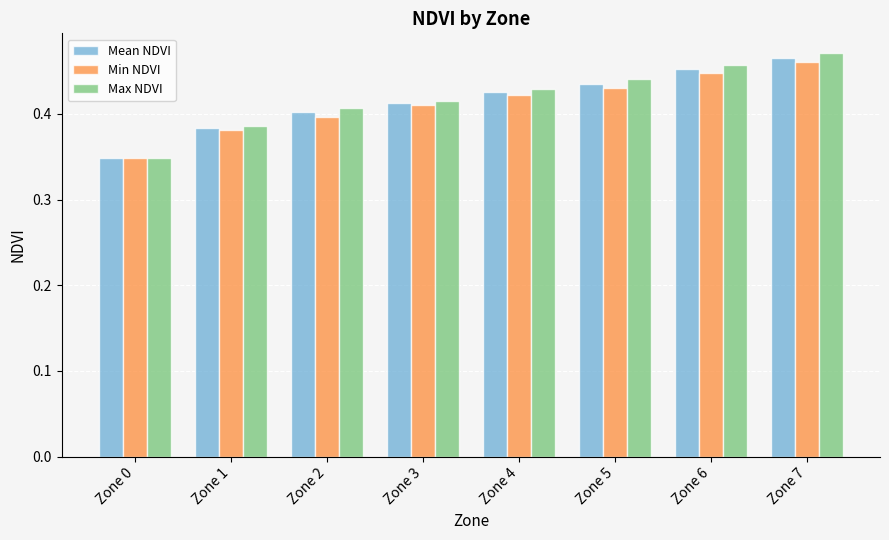

At which label does Min NDVI reach its minimum?

Zone 0